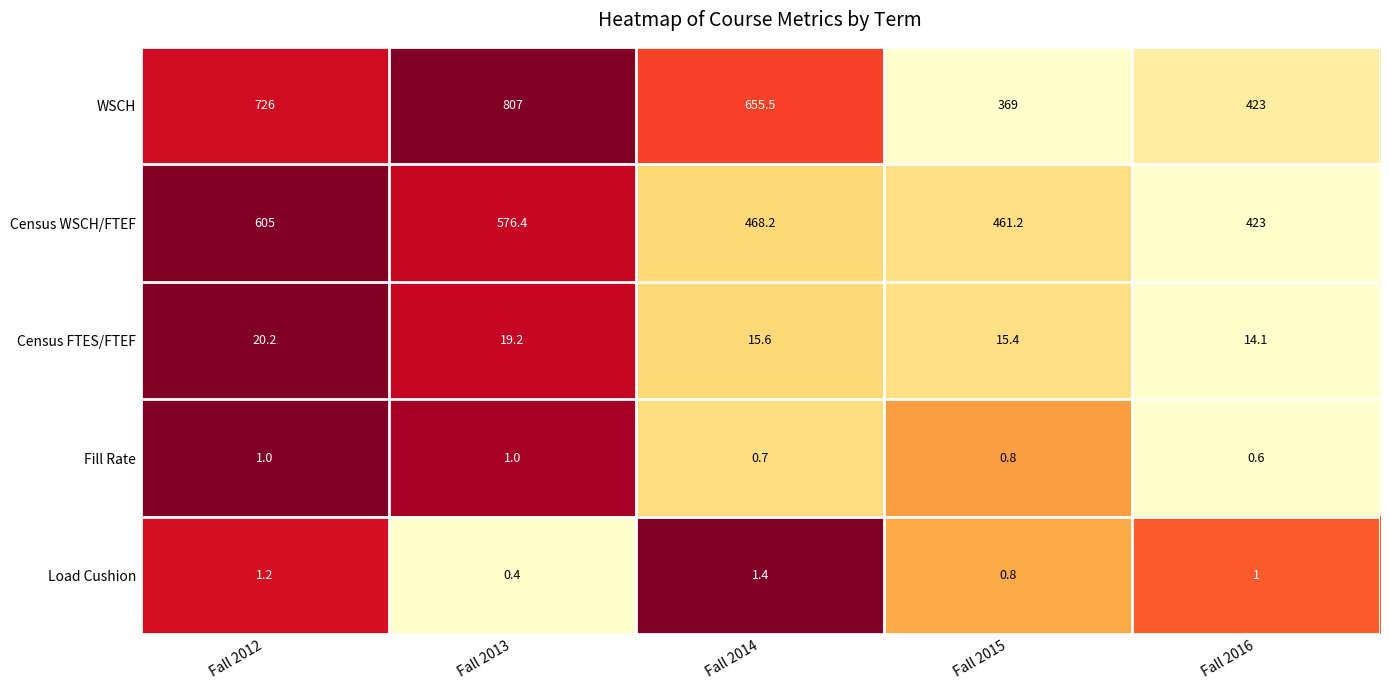

The value of Fill Rate at Fall 2014 is 0.7. True or false?

True